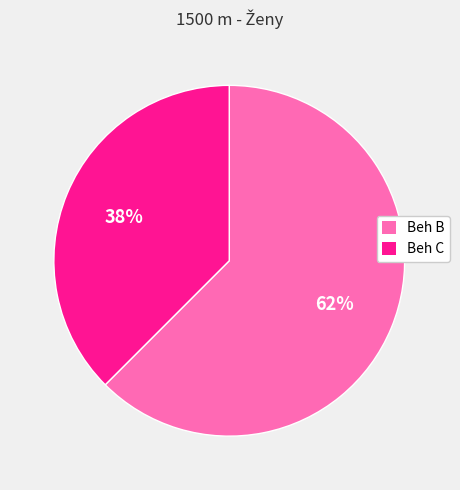

Rank the categories by value from highest to lowest.

Beh B, Beh C